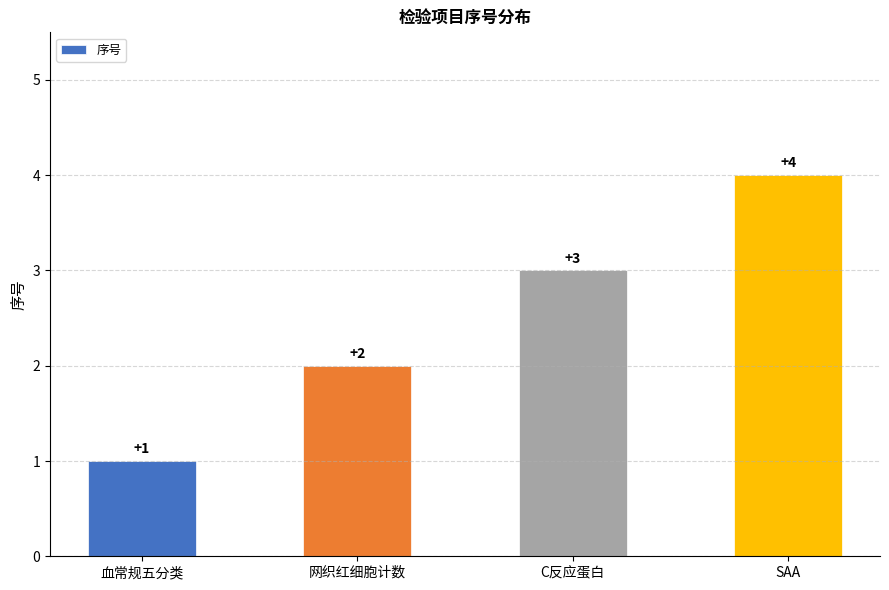

What is the change in value from 网织红细胞计数 to SAA?

+2